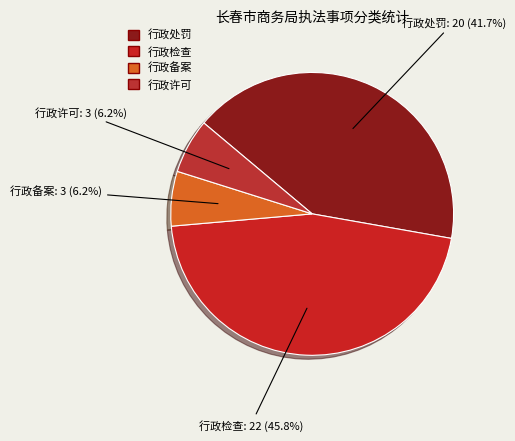

How many segments does this pie chart have?

4